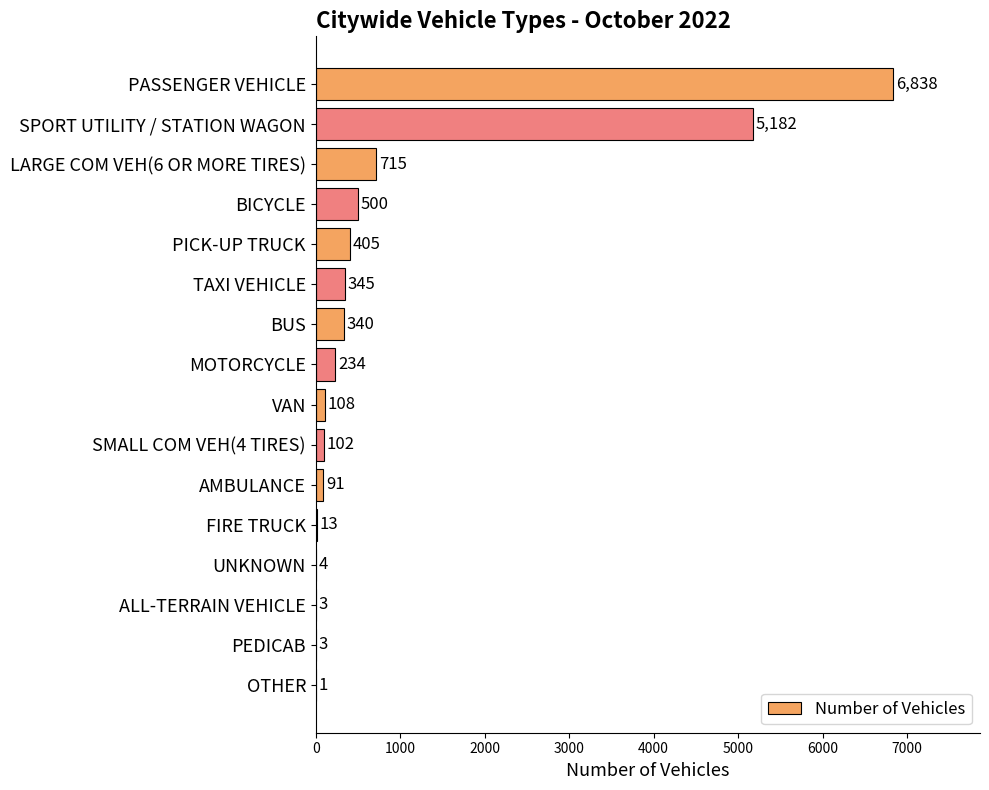

Reading top to bottom, transcribe all the data shown in this chart.

PASSENGER VEHICLE=6838	SPORT UTILITY / STATION WAGON=5182	LARGE COM VEH(6 OR MORE TIRES)=715	BICYCLE=500	PICK-UP TRUCK=405	TAXI VEHICLE=345	BUS=340	MOTORCYCLE=234	VAN=108	SMALL COM VEH(4 TIRES)=102	AMBULANCE=91	FIRE TRUCK=13	UNKNOWN=4	ALL-TERRAIN VEHICLE=3	PEDICAB=3	OTHER=1